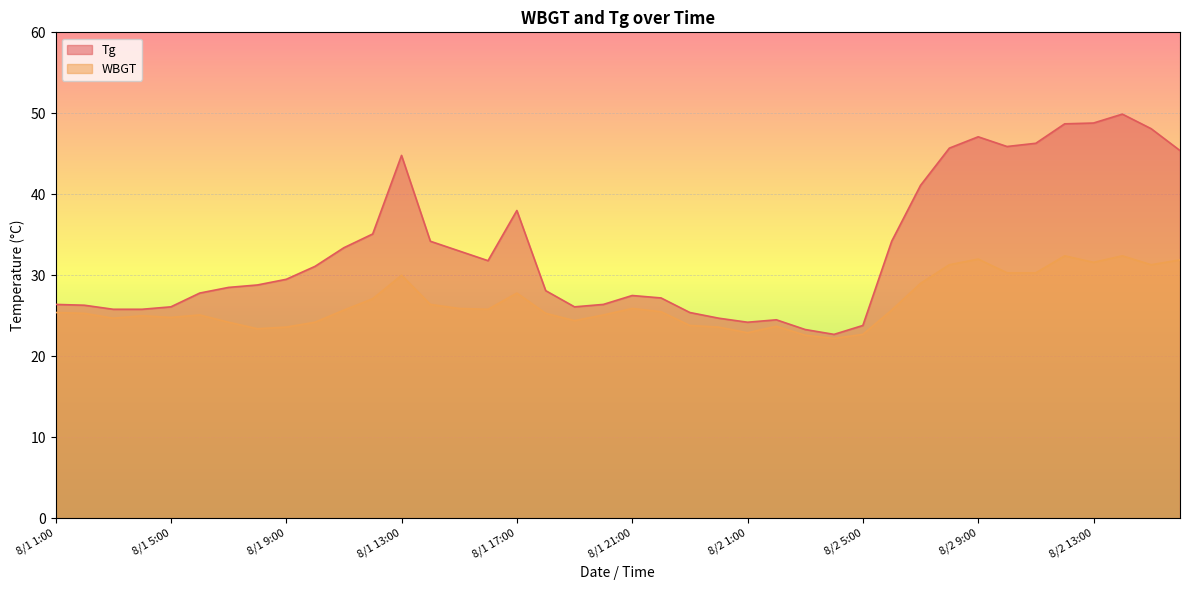

How many values in the Tg series exceed 29?

20